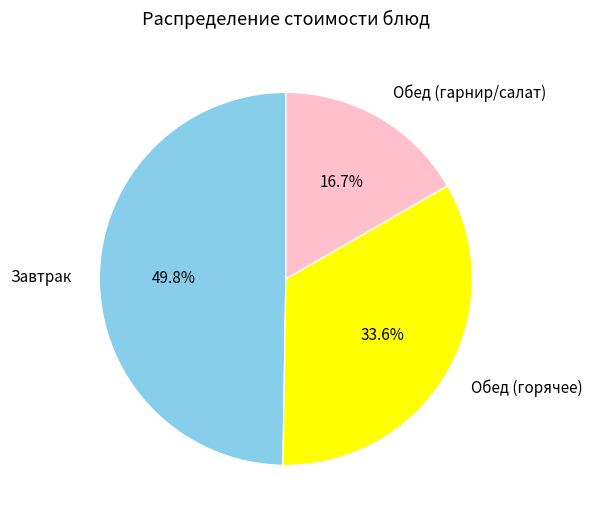

Is there a majority slice in this chart?

No